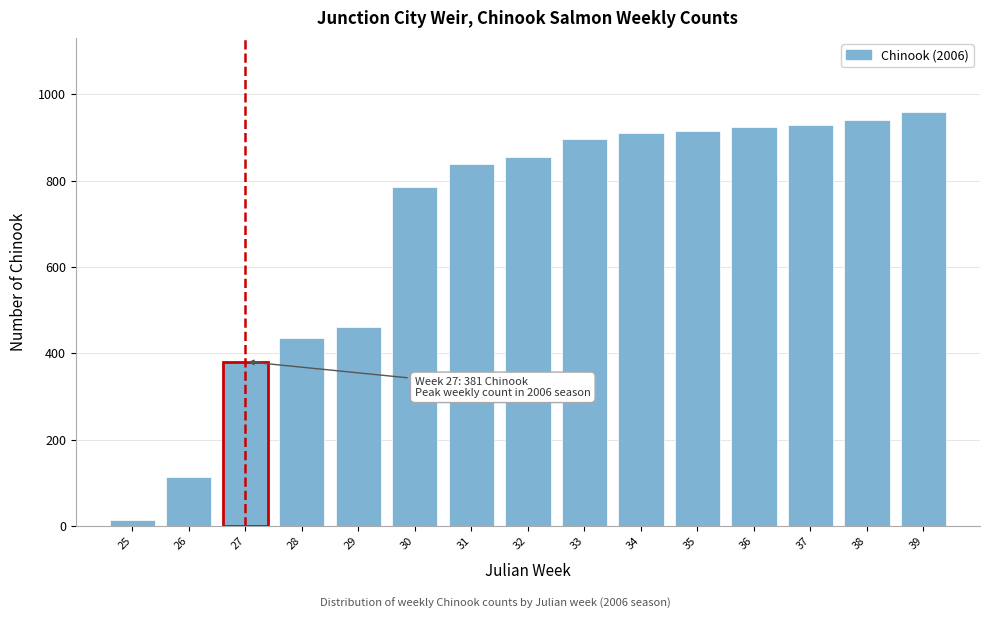

What is the value of the 3rd bar from the left?

381